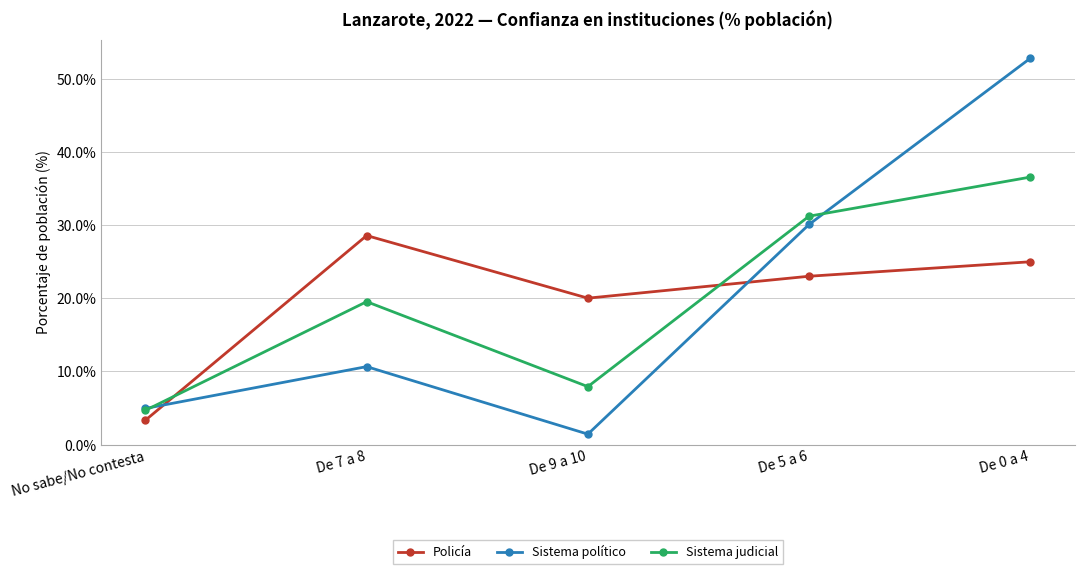

How many lines are shown in the chart?

3